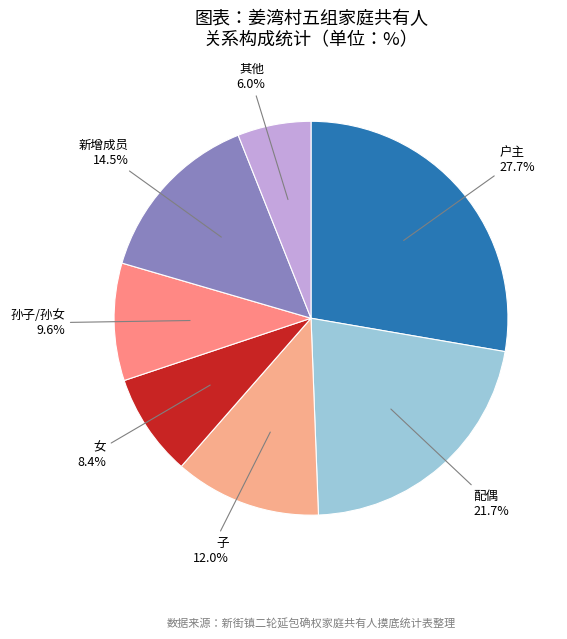

To the nearest percent, what is the difference between the largest and smallest slice percentages?

22%